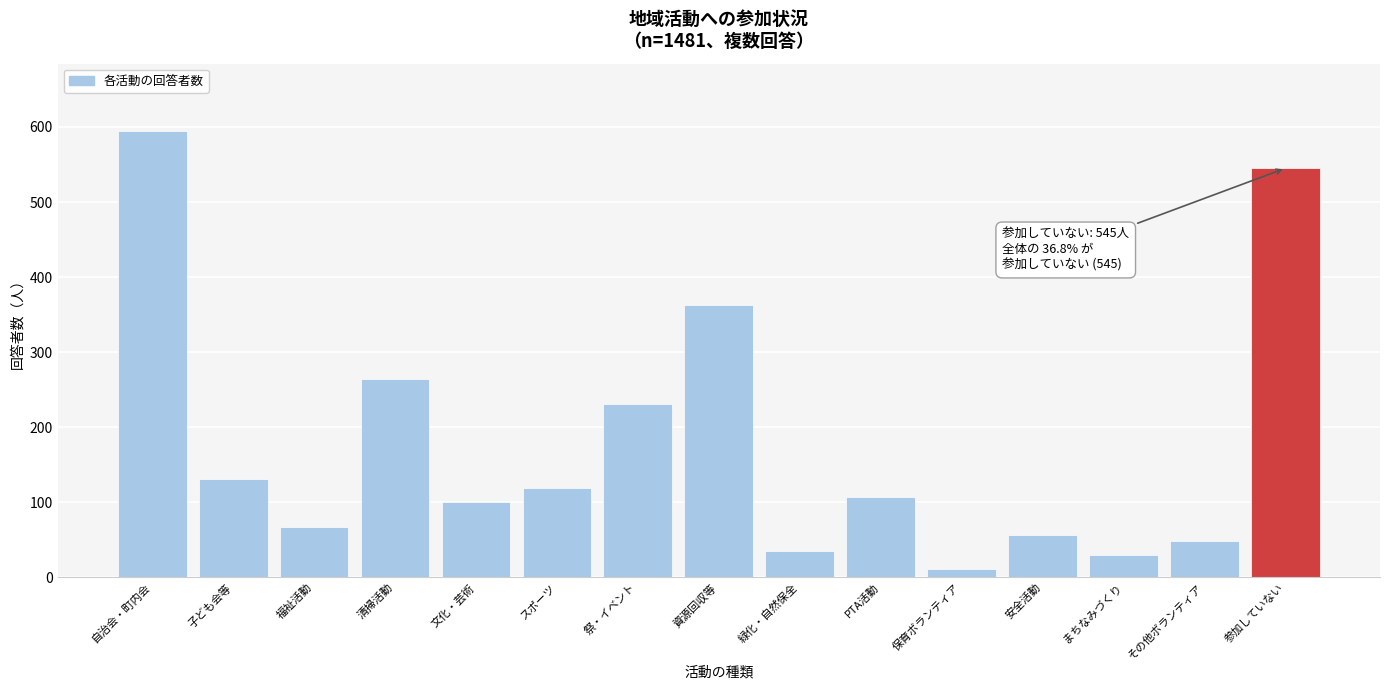

Reading right to left, list all the values displayed in this chart.

545	49	30	56	11	107	35	363	231	119	100	264	67	131	595